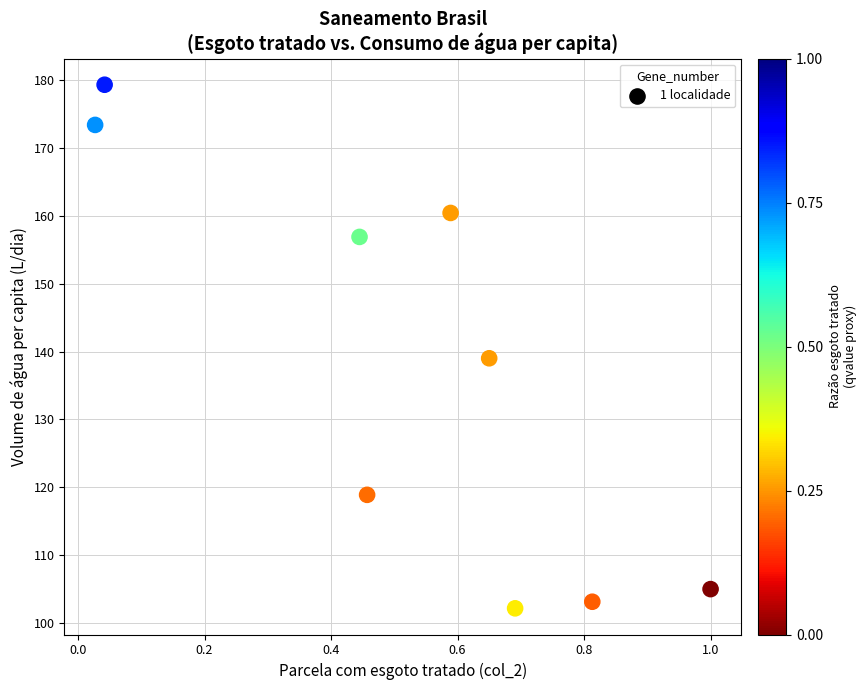

What is the range of Y values (max minus min)?

77.1